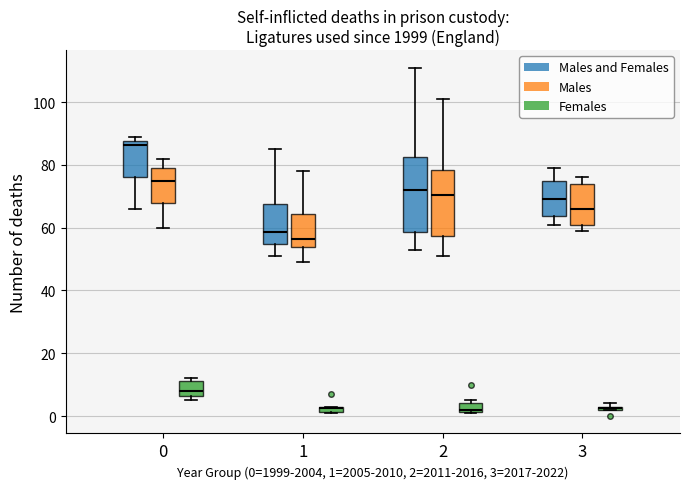

Where is the upper edge of the box for 0 (Females) on the y-axis? The values are not printed on the chart, so give them approximately, as read against the axis.

12